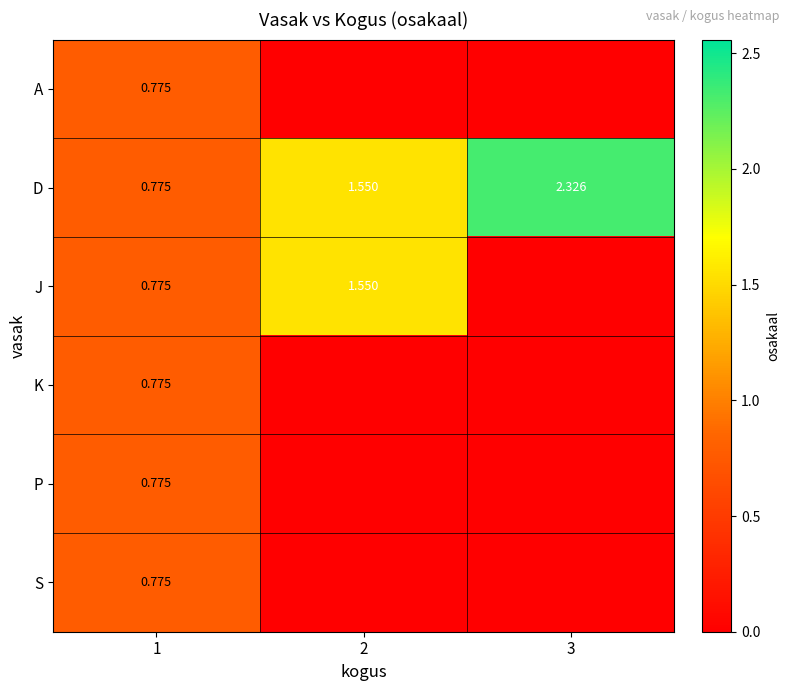

Between 2 and 3, which series saw the biggest shift?

J